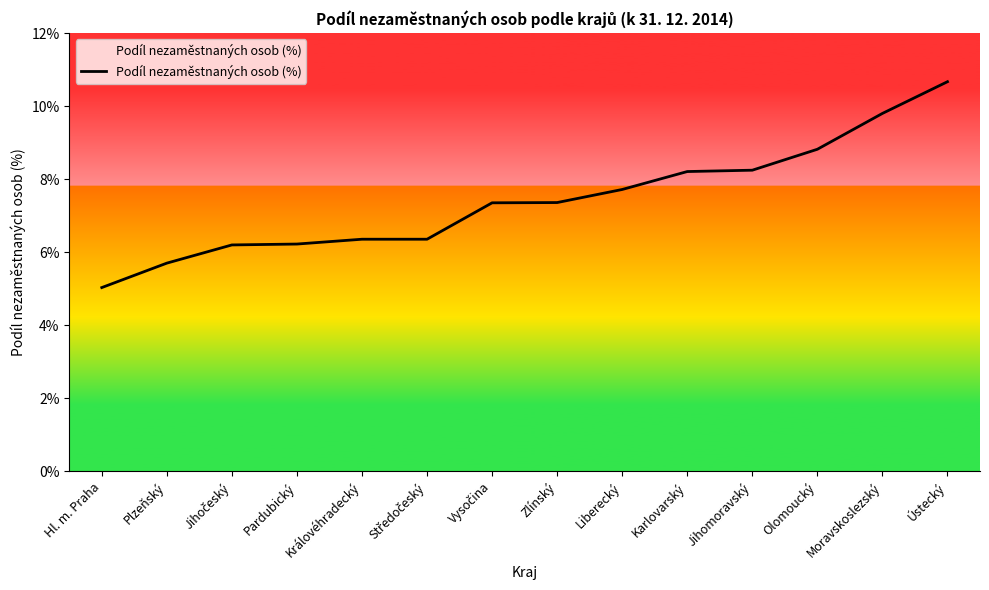

What is the approximate value at Jihomoravský?

8.2